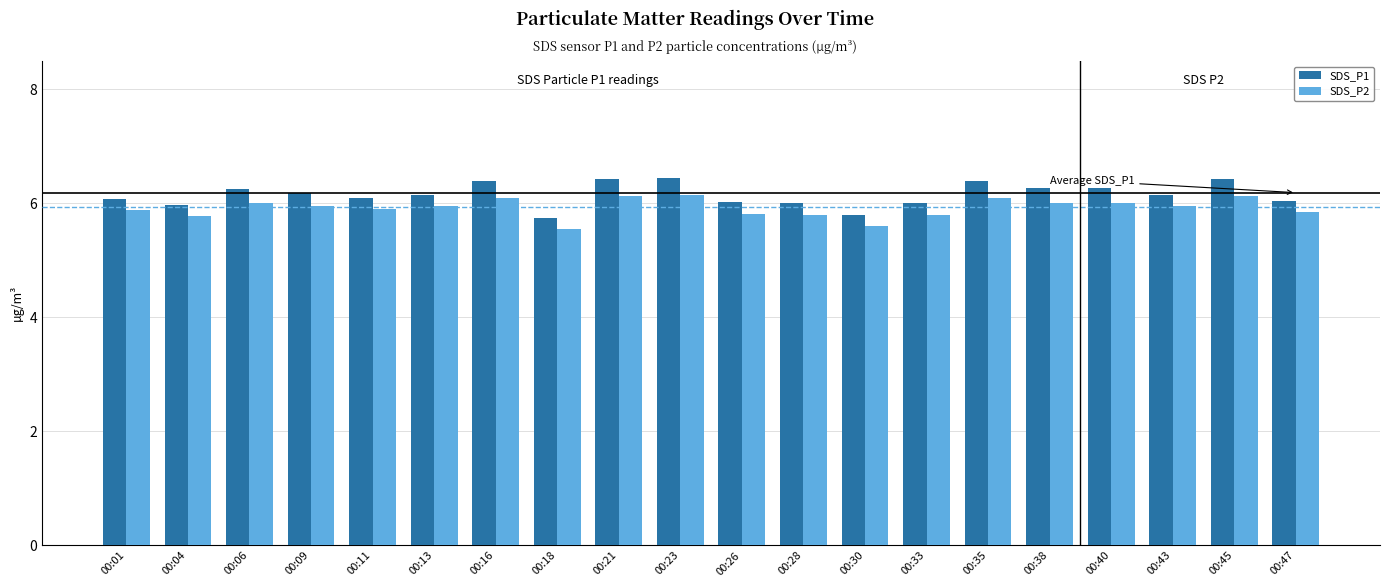

At how many categories does at least one series exceed 5?

20